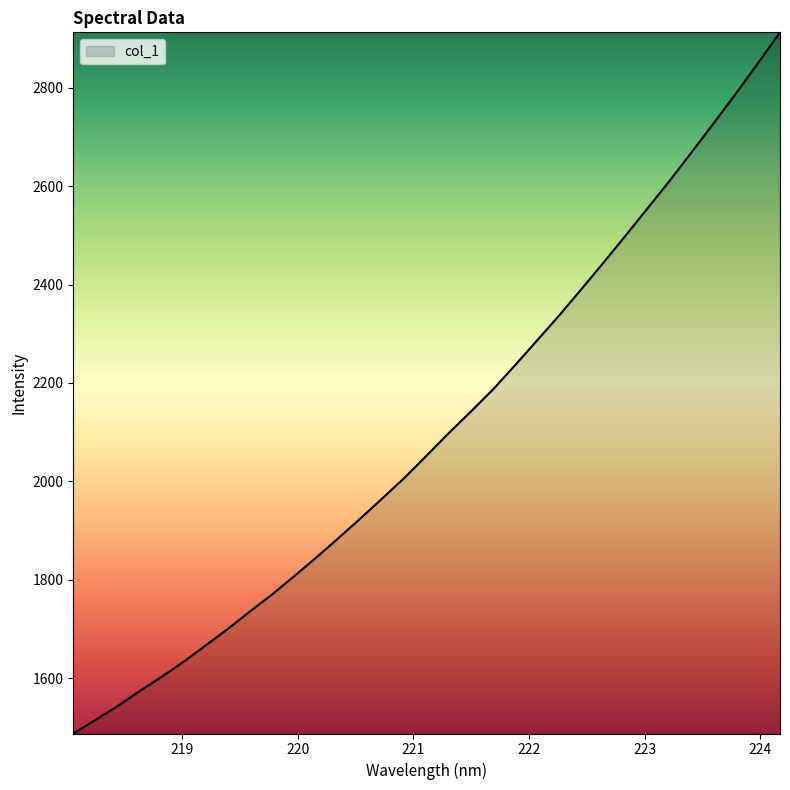

What is the minimum value shown in the chart?

1487.2